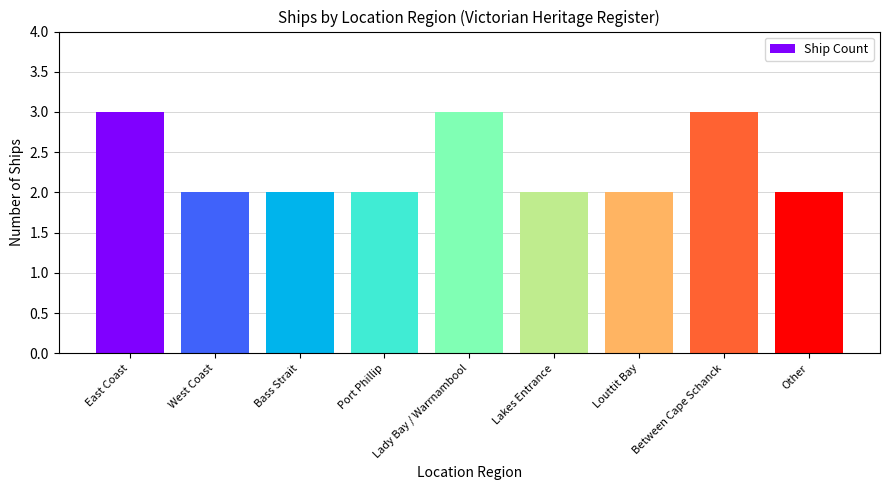

What is the difference between the second highest and minimum values?

1